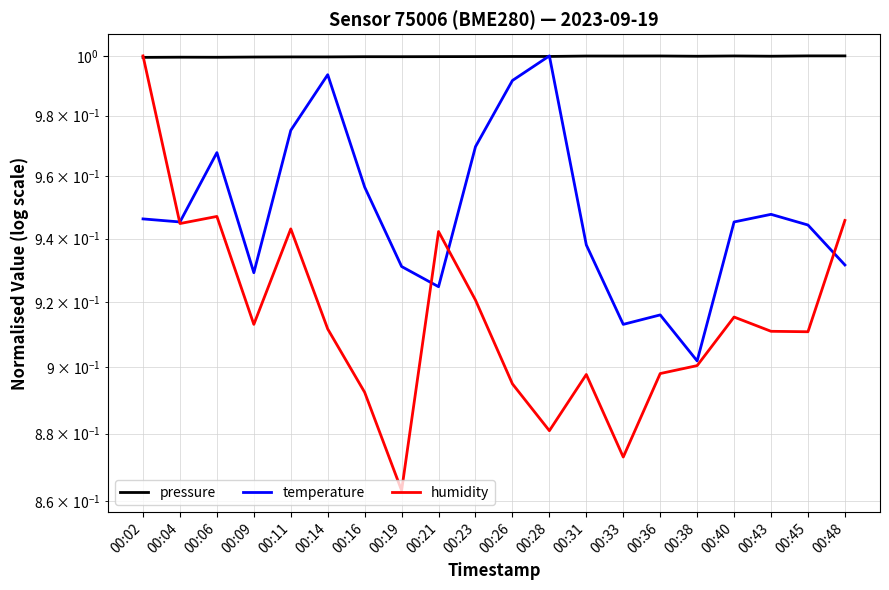

What is the sum of the humidity values at 00:26 and 00:38?

1.8